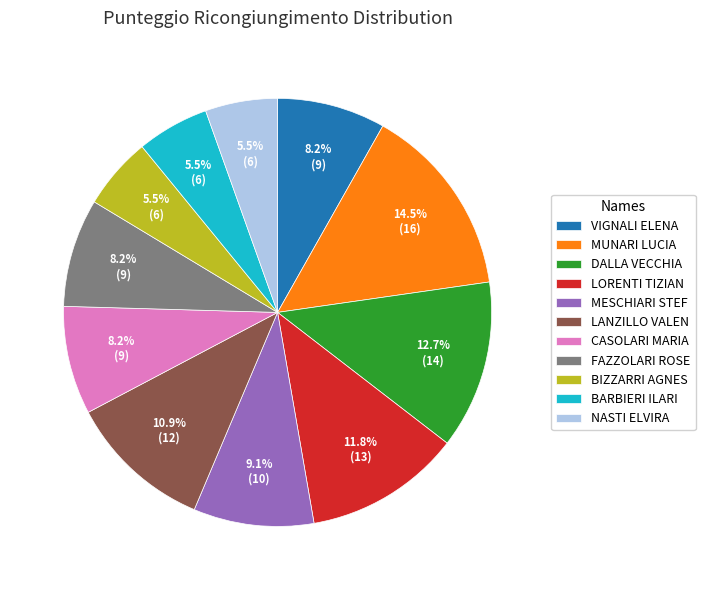

What percentage is NOT represented by LANZILLO VALEN?

89.1%